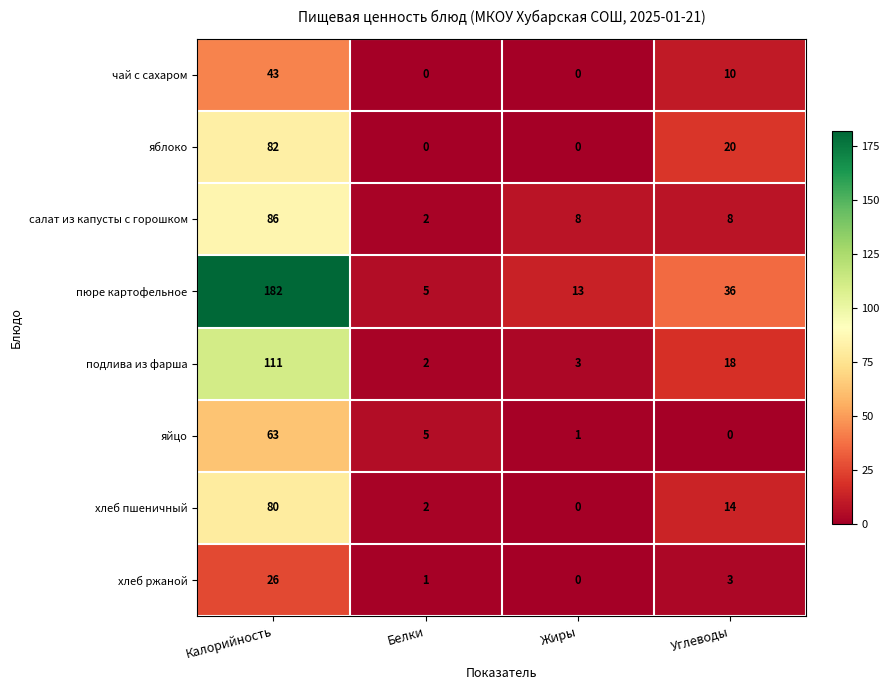

Which series has the largest range (max minus min)?

пюре картофельное